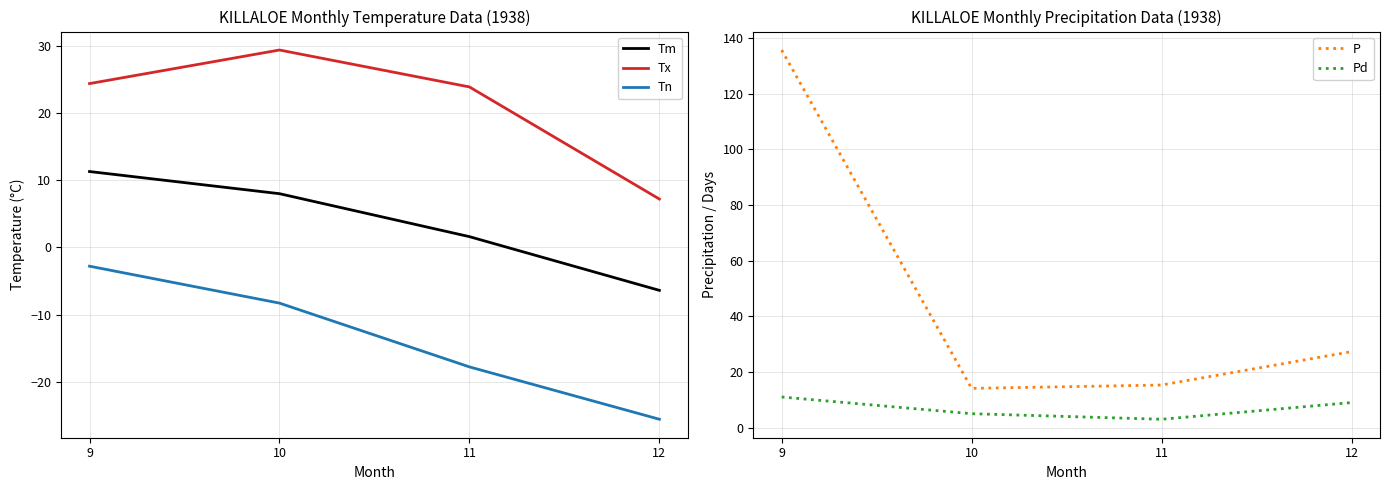

At which label is Pd closest to 7?

10